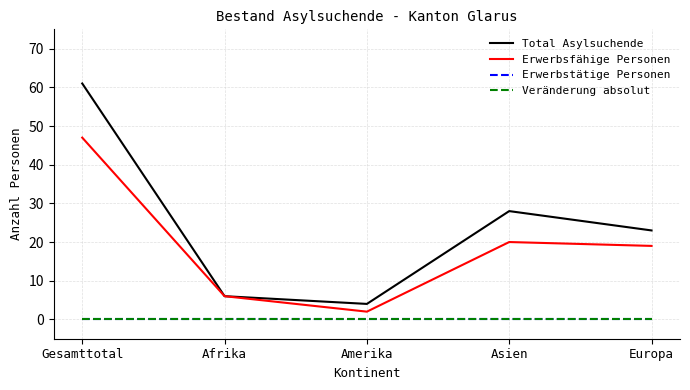

List the series in order of their peak value, lowest first.

Erwerbstätige Personen, Veränderung absolut, Erwerbsfähige Personen, Total Asylsuchende